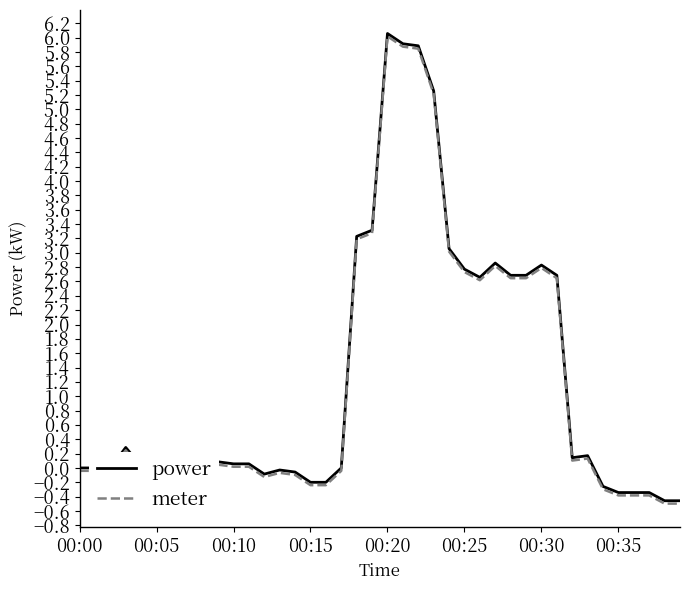

What is the lowest value of the meter series?

-0.5